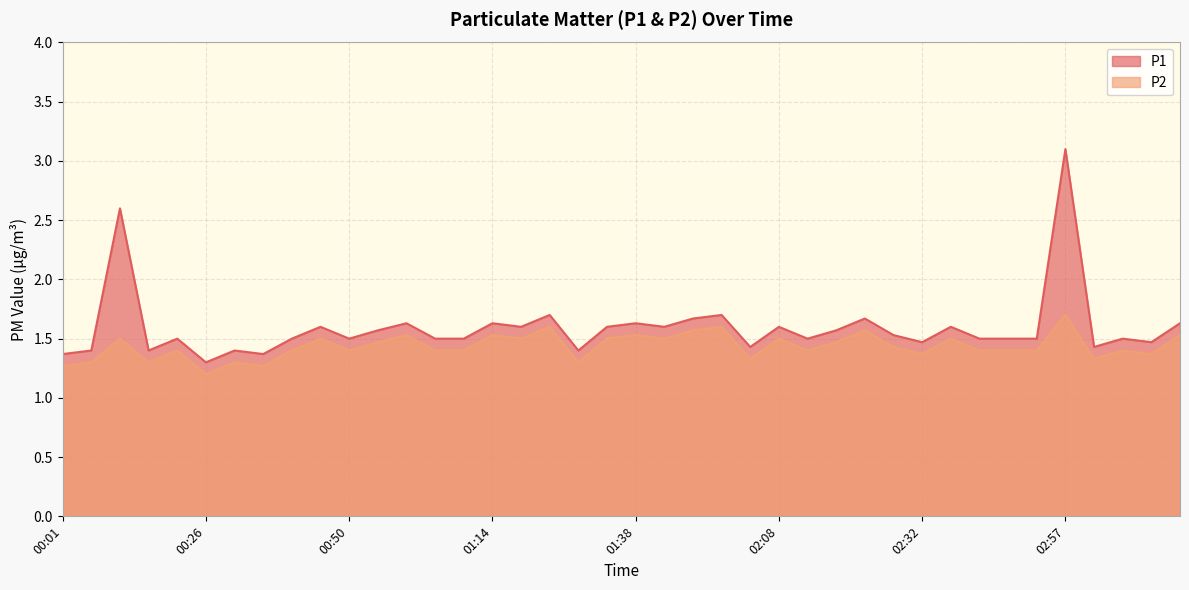

List the series in order of their overall mean, highest first.

P1, P2